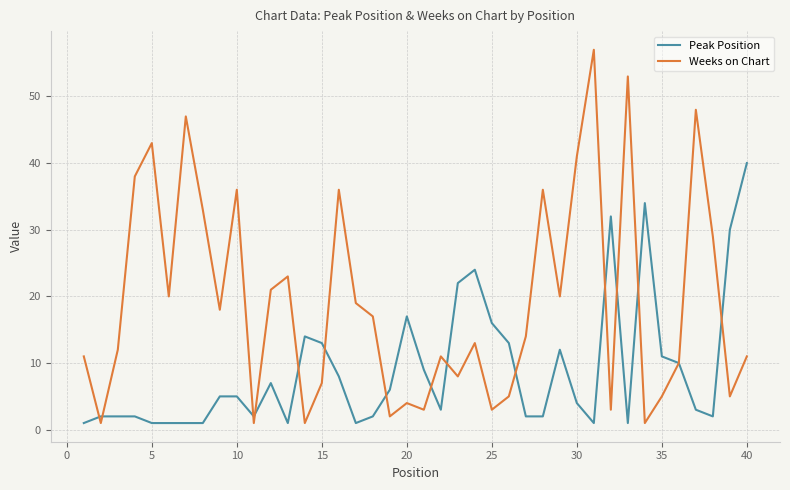

Rank the series by their maximum value, from highest to lowest.

Weeks on Chart, Peak Position